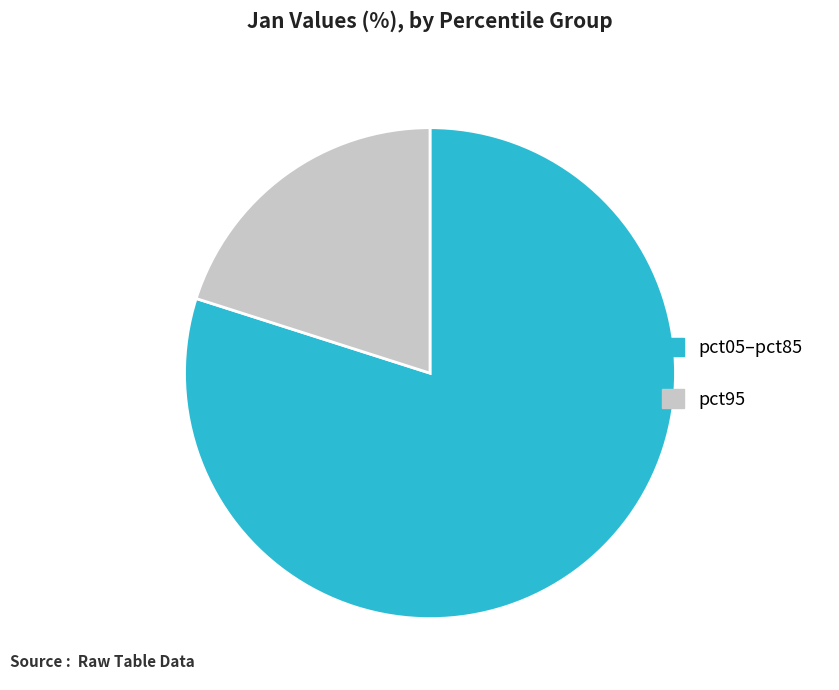

Rank the categories by value from lowest to highest.

pct95, pct05–pct85